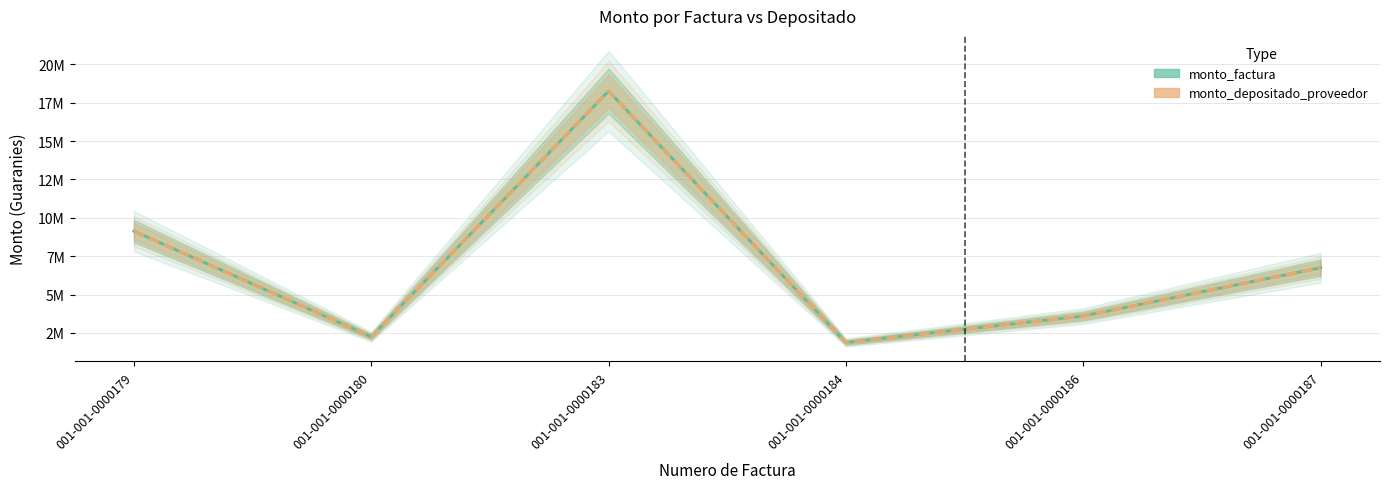

Reading left to right, transcribe all the data shown in this chart.

monto_factura: 001-001-0000179=9130000	001-001-0000180=2250000	001-001-0000183=18260000	001-001-0000184=1876000	001-001-0000186=3600000	001-001-0000187=6750000
monto_depositado_proveedor: 001-001-0000179=9130000	001-001-0000180=2250000	001-001-0000183=18260000	001-001-0000184=1876000	001-001-0000186=3600000	001-001-0000187=6750000